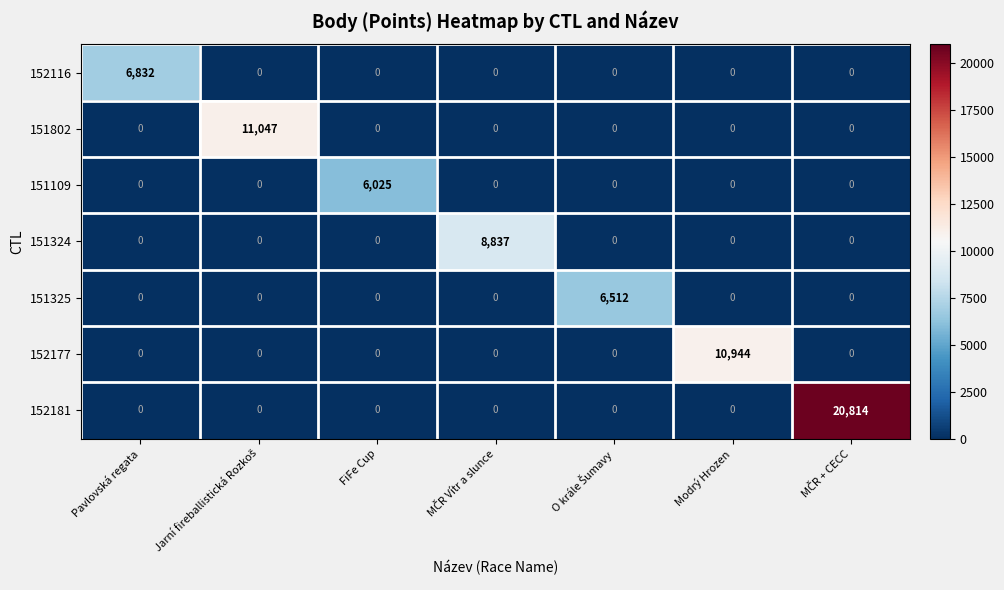

What is the difference between the maximum and second lowest values in the 151324 series?

8837